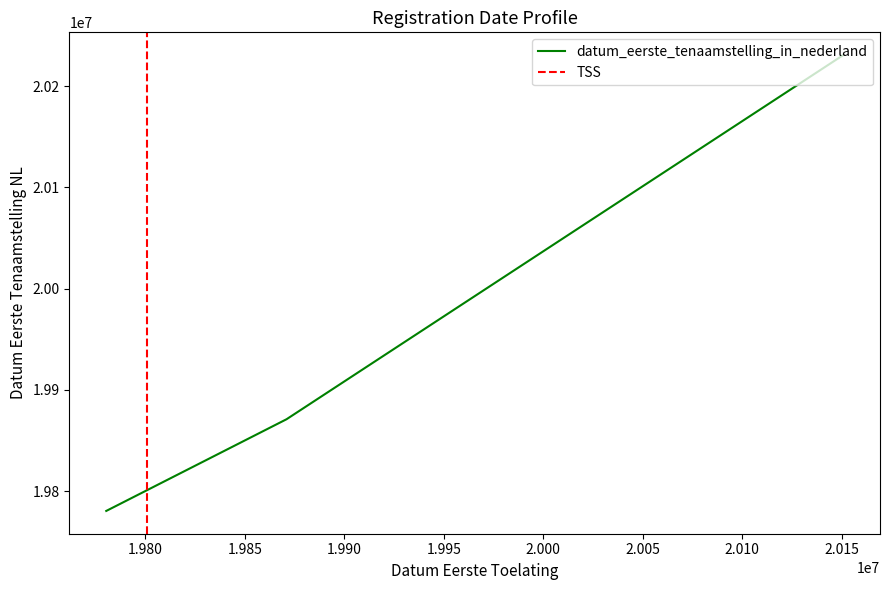

At which category does the chart reach its peak across all series?

20150730